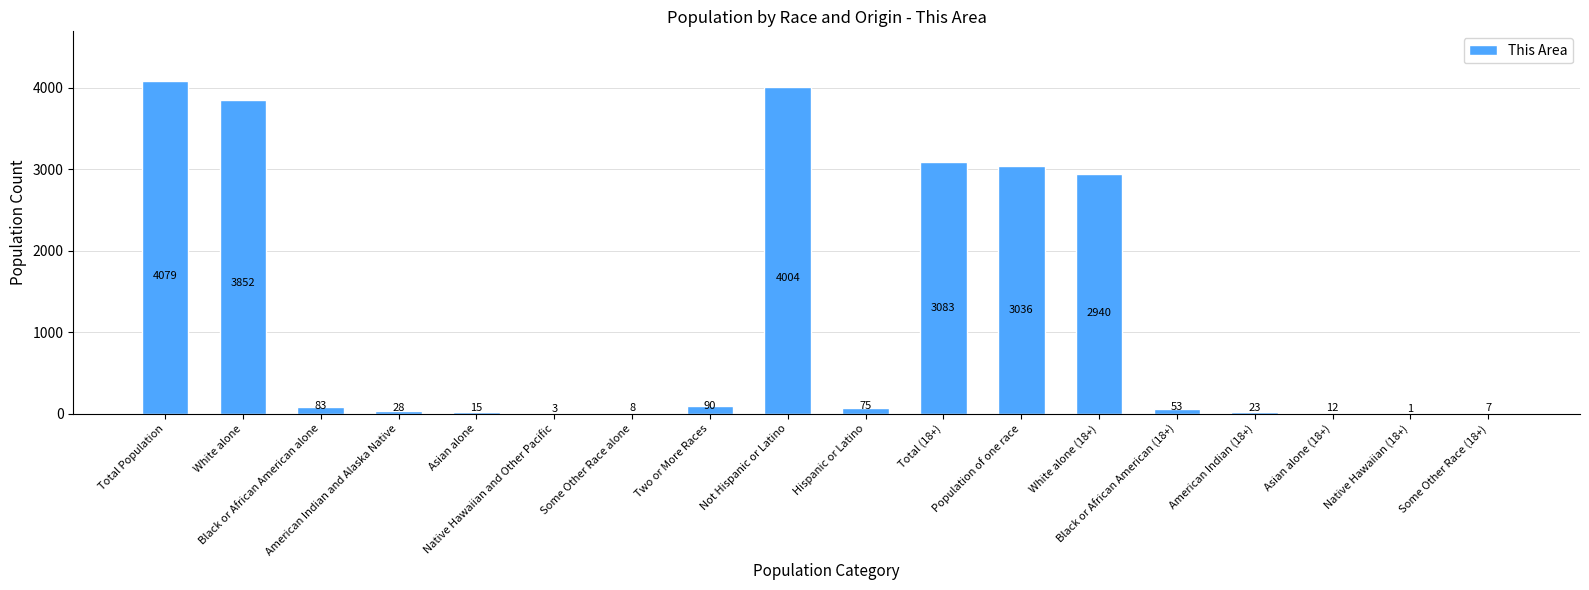

Is it true that the value at Some Other Race alone is 8?

True